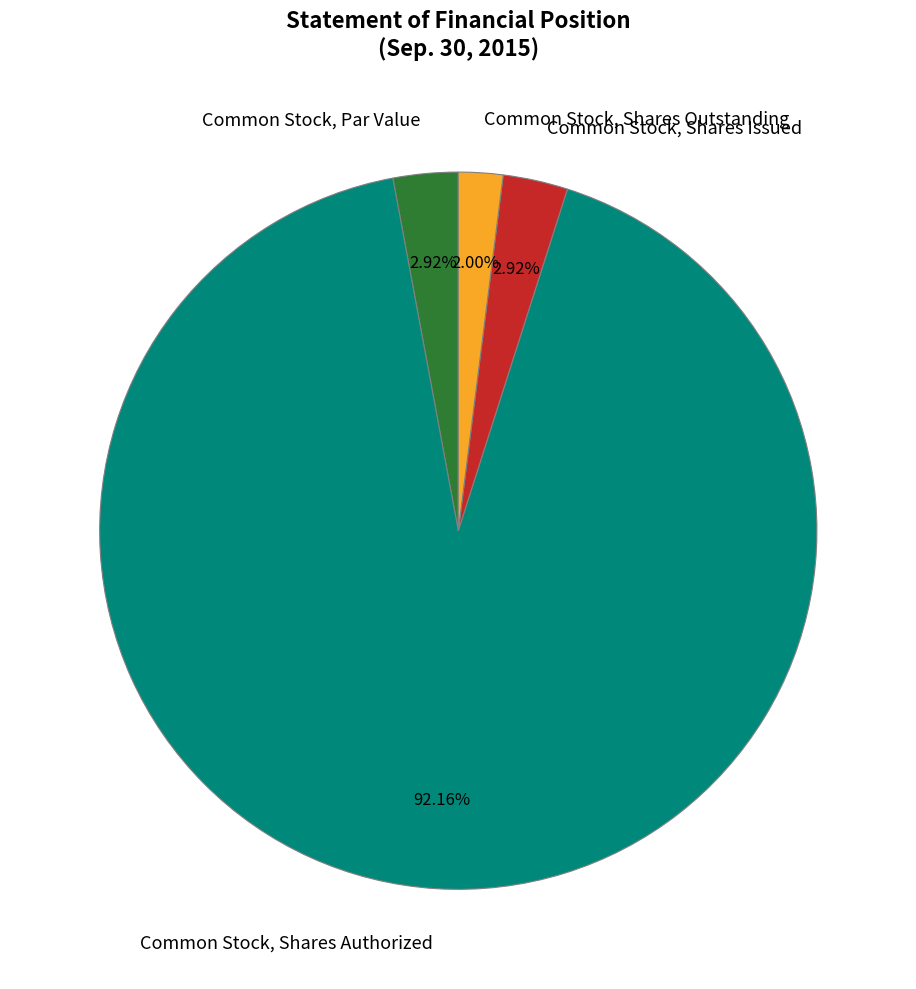

Which category has the smallest portion of the pie?

Common Stock, Shares Outstanding